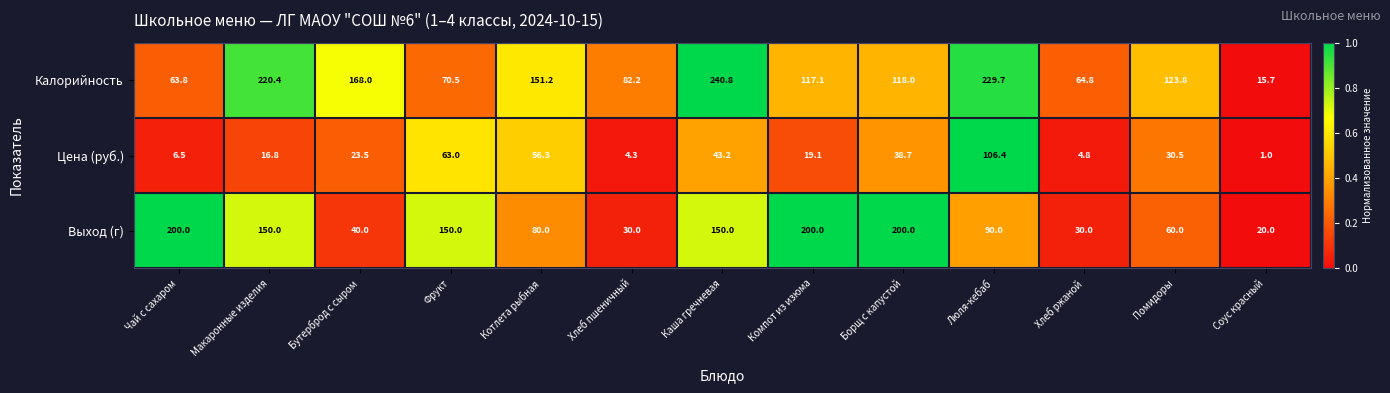

List the series in order of their overall mean, lowest first.

Цена (руб.), Выход (г), Калорийность